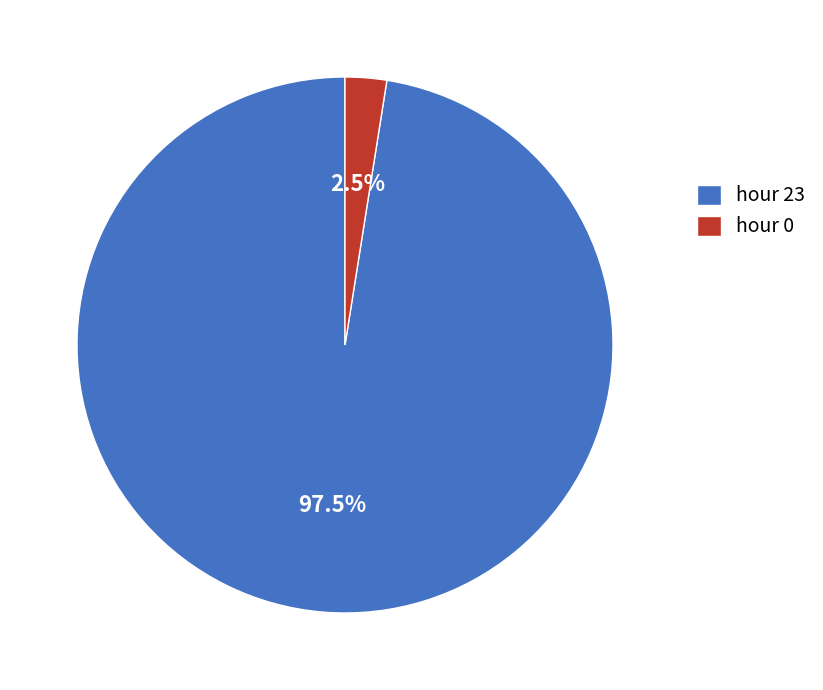

Is the sum of hour 0 and hour 23 greater than half?

Yes